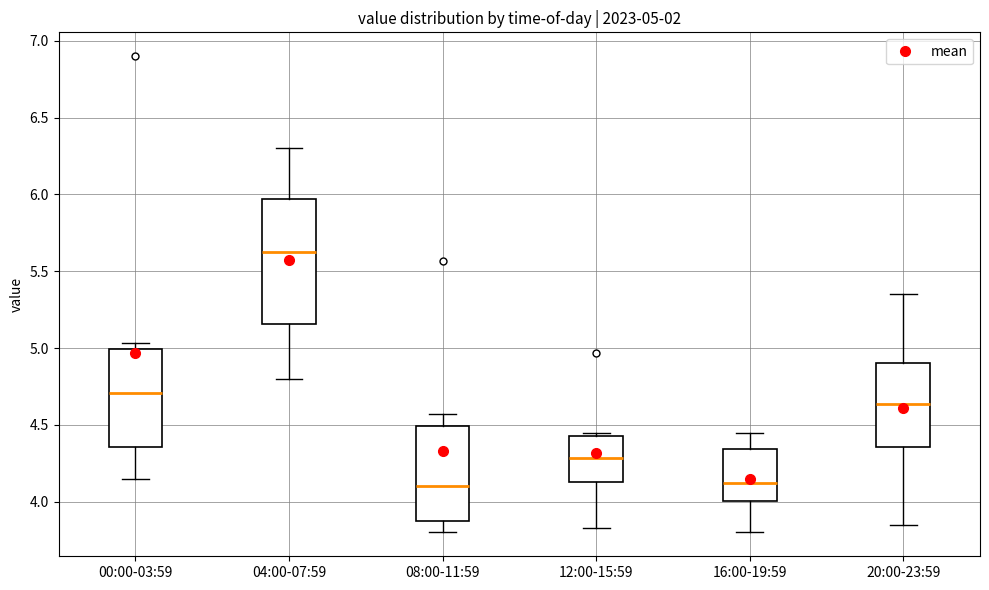

Comparing the boxes themselves (not the whiskers), which one is the tallest?

04:00-07:59